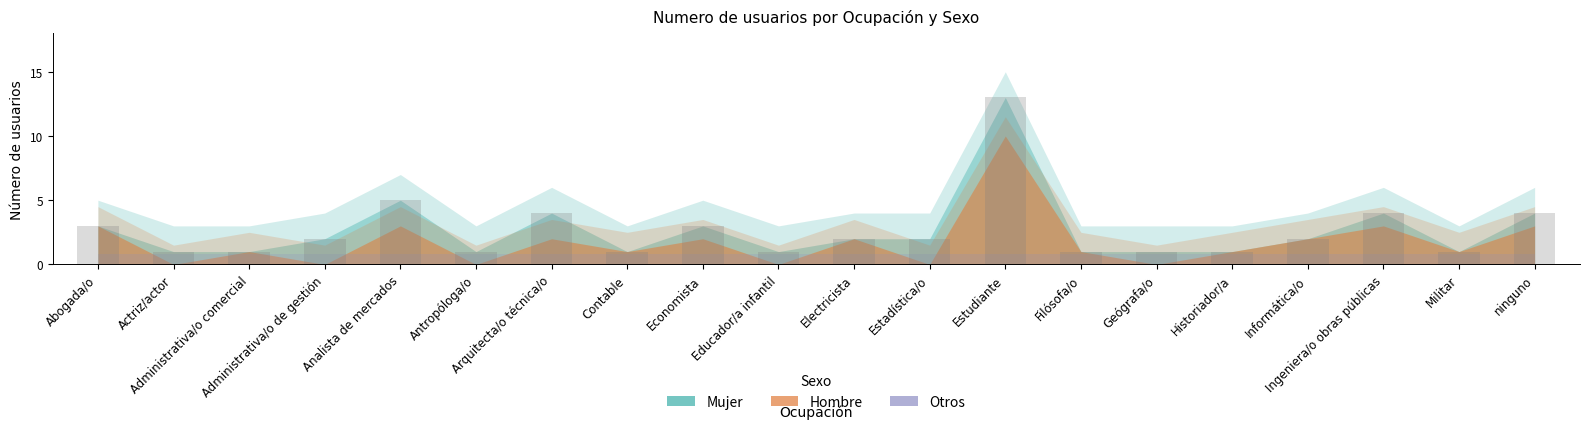

What is the value of the 18th bar from the left?

4